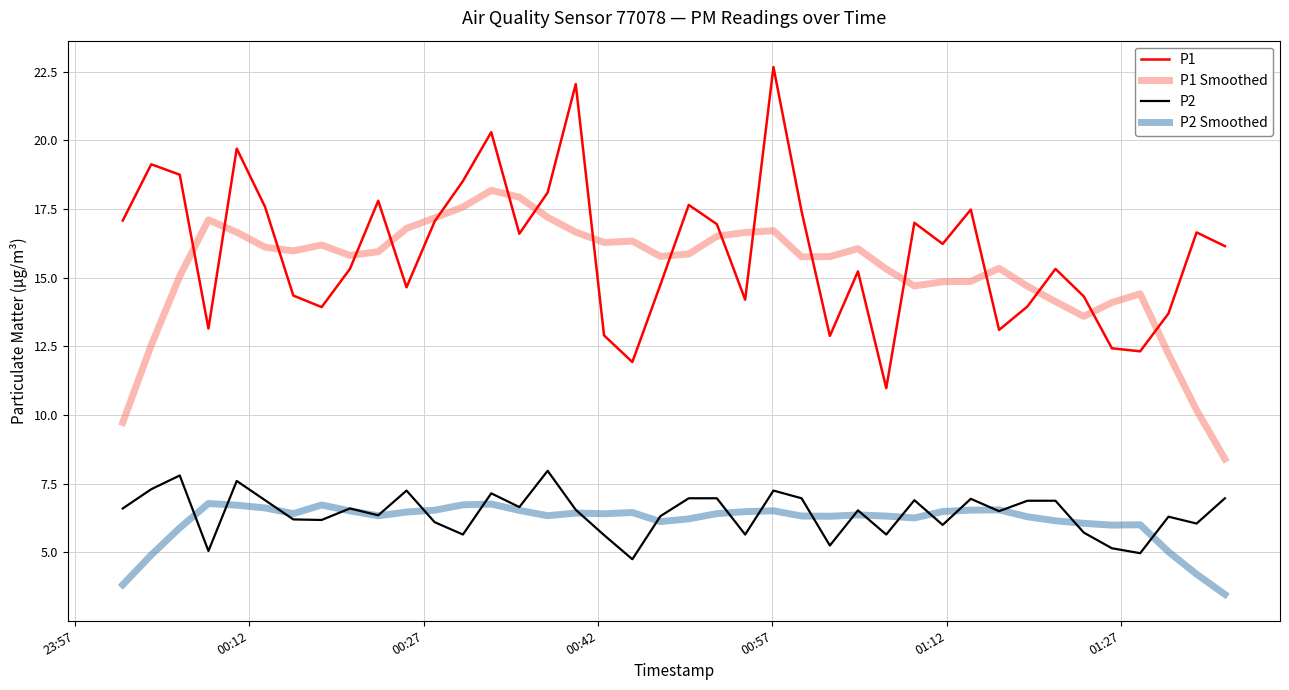

Rank the series by their maximum value, from highest to lowest.

P1, P1 Smoothed, P2, P2 Smoothed